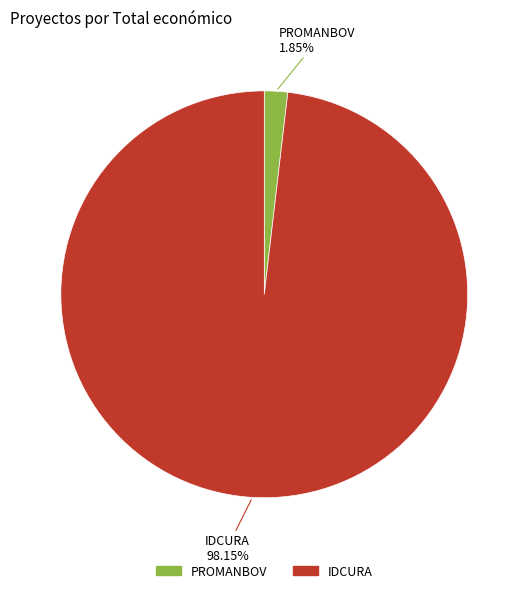

True or false: IDCURA accounts for 98% of the total.

True